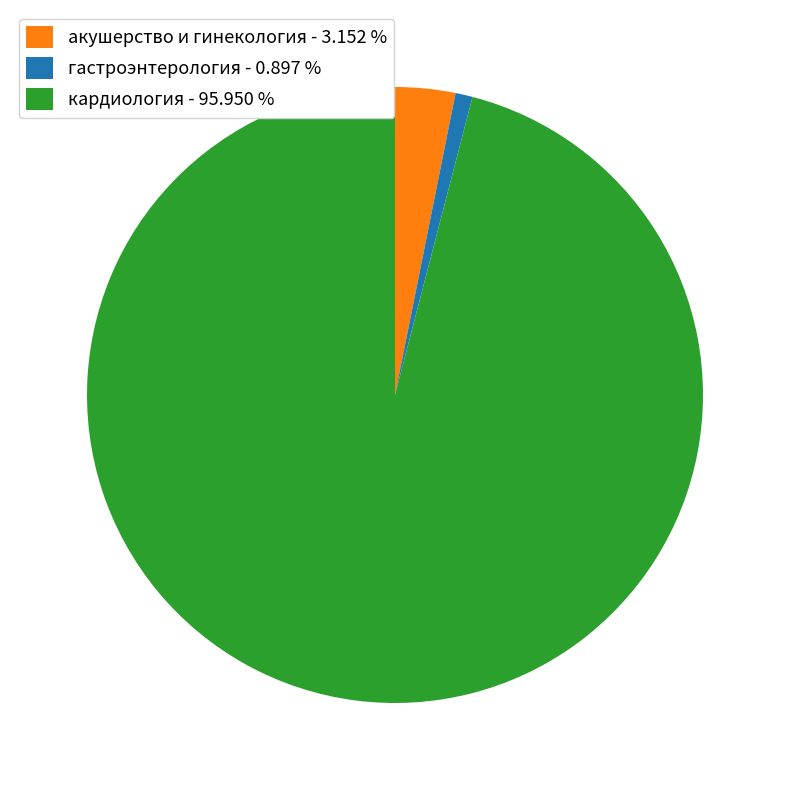

Rank the categories by value from lowest to highest.

гастроэнтерология, акушерство и гинекология, кардиология